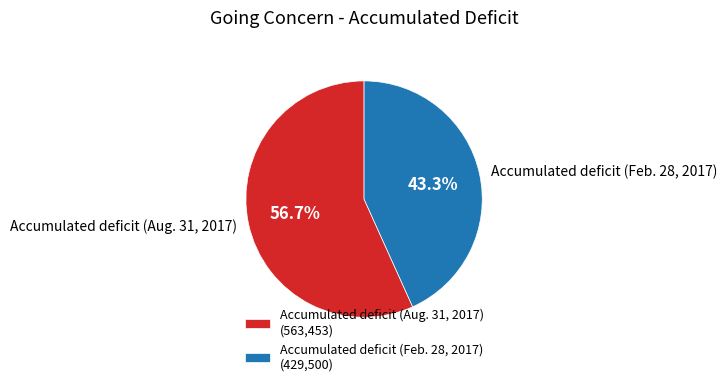

What is the total percentage of Accumulated deficit (Feb. 28, 2017) and Accumulated deficit (Aug. 31, 2017)?

100.0%